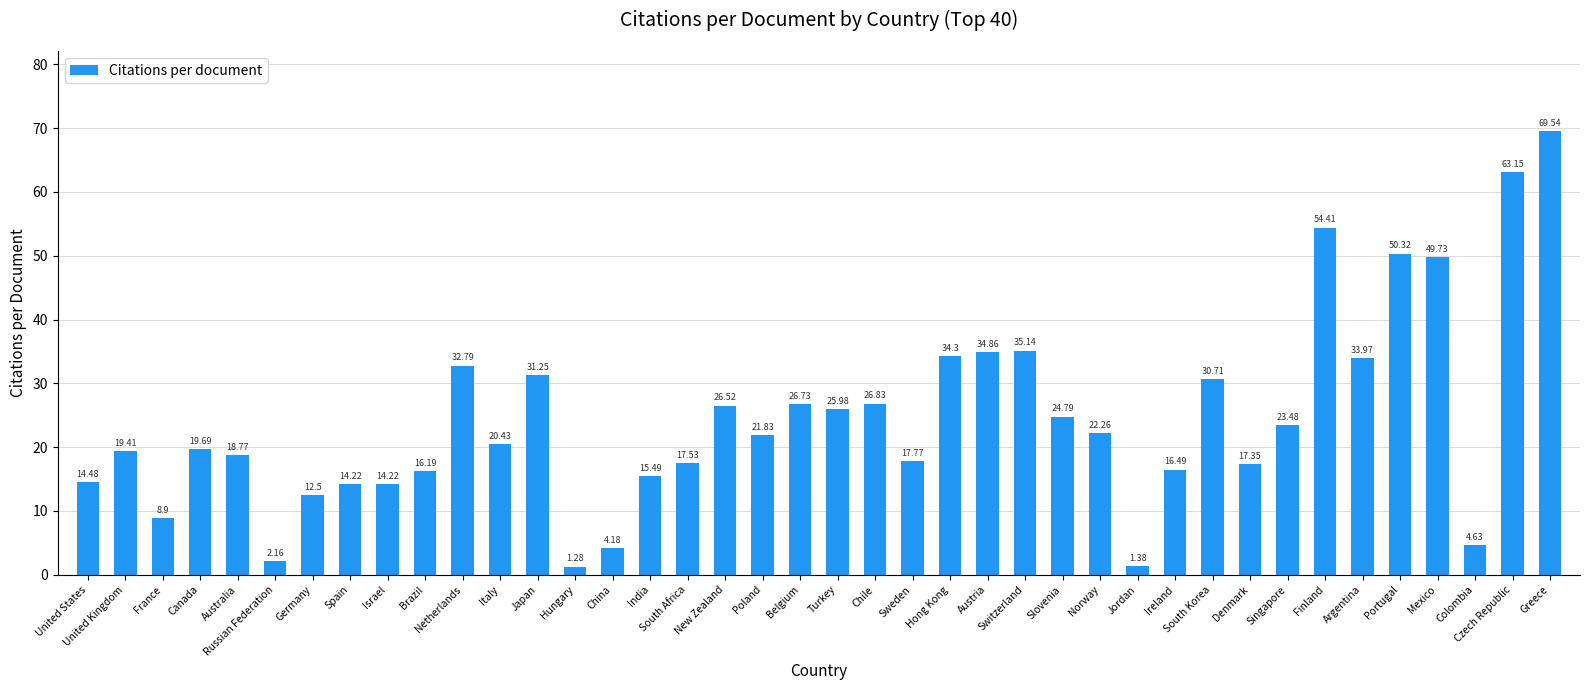

Between United States and Germany, which is larger?

United States